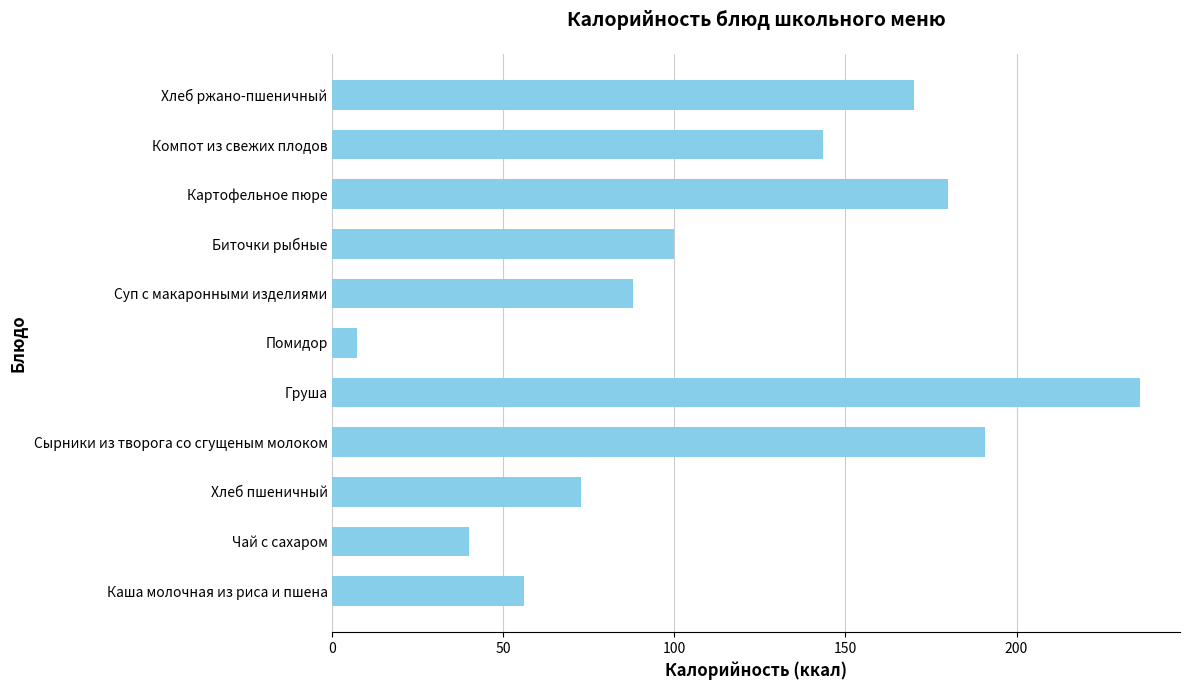

Are the bars horizontal?

Yes